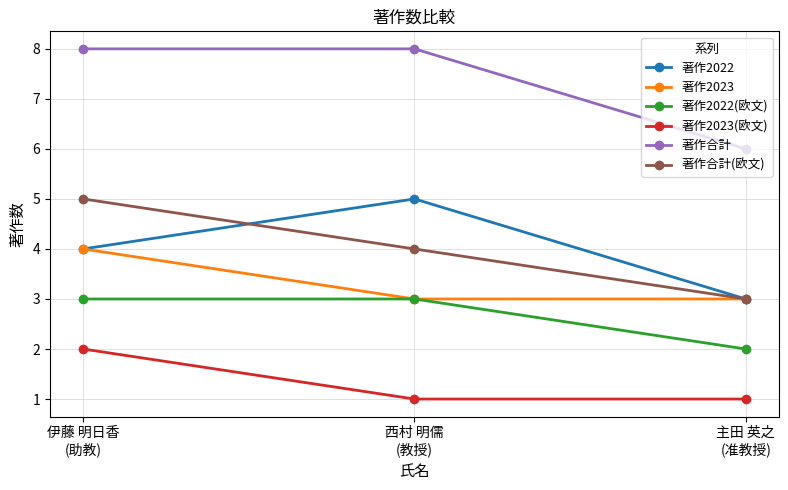

The value of 著作合計 at 西村 明儒
(教授) is 8. True or false?

True